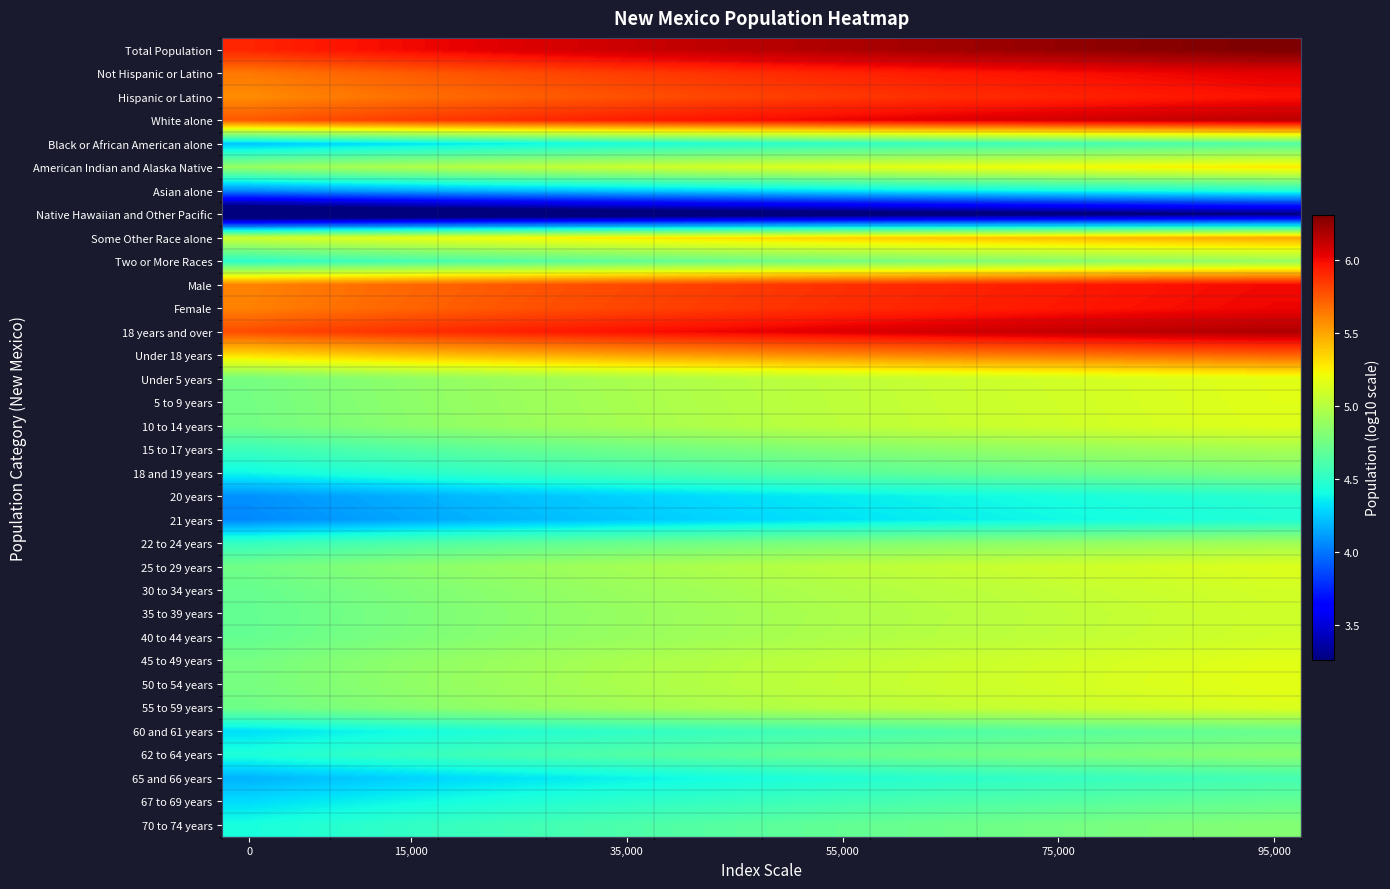

Reading left to right, extract all data points from this chart.

Total Population: 5.9	5.9	6.0	6.0	6.0	6.1	6.1	6.1	6.1	6.1	6.2	6.2	6.2	6.2	6.2	6.3	6.3	6.3	6.3	6.3
Not Hispanic or Latino: 5.6	5.7	5.7	5.7	5.8	5.8	5.8	5.8	5.9	5.9	5.9	5.9	5.9	6.0	6.0	6.0	6.0	6.0	6.0	6.0
Hispanic or Latino: 5.6	5.6	5.6	5.7	5.7	5.7	5.7	5.8	5.8	5.8	5.8	5.9	5.9	5.9	5.9	5.9	5.9	6.0	6.0	6.0
White alone: 5.8	5.8	5.8	5.8	5.9	5.9	5.9	5.9	6.0	6.0	6.0	6.0	6.0	6.1	6.1	6.1	6.1	6.1	6.1	6.1
Black or African American alone: 4.2	4.3	4.3	4.3	4.4	4.4	4.4	4.4	4.4	4.5	4.5	4.5	4.5	4.5	4.6	4.6	4.6	4.6	4.6	4.6
American Indian and Alaska Native: 4.9	4.9	5.0	5.0	5.0	5.0	5.1	5.1	5.1	5.1	5.1	5.2	5.2	5.2	5.2	5.2	5.2	5.3	5.3	5.3
Asian alone: 4.1	4.1	4.1	4.1	4.2	4.2	4.2	4.2	4.3	4.3	4.3	4.3	4.3	4.4	4.4	4.4	4.4	4.4	4.4	4.5
Native Hawaiian and Other Pacific: 2.9	2.9	2.9	3.0	3.0	3.0	3.0	3.1	3.1	3.1	3.1	3.1	3.1	3.2	3.2	3.2	3.2	3.2	3.2	3.3
Some Other Race alone: 5.1	5.1	5.2	5.2	5.2	5.2	5.3	5.3	5.3	5.3	5.3	5.4	5.4	5.4	5.4	5.4	5.4	5.5	5.5	5.5
Two or More Races: 4.5	4.5	4.6	4.6	4.6	4.6	4.7	4.7	4.7	4.7	4.7	4.8	4.8	4.8	4.8	4.8	4.8	4.9	4.9	4.9
Male: 5.6	5.6	5.7	5.7	5.7	5.8	5.8	5.8	5.8	5.8	5.9	5.9	5.9	5.9	5.9	5.9	6.0	6.0	6.0	6.0
Female: 5.6	5.7	5.7	5.7	5.7	5.8	5.8	5.8	5.8	5.9	5.9	5.9	5.9	5.9	5.9	6.0	6.0	6.0	6.0	6.0
18 years and over: 5.8	5.8	5.9	5.9	5.9	5.9	6.0	6.0	6.0	6.0	6.0	6.1	6.1	6.1	6.1	6.1	6.1	6.2	6.2	6.2
Under 18 years: 5.3	5.3	5.4	5.4	5.4	5.5	5.5	5.5	5.5	5.6	5.6	5.6	5.6	5.6	5.6	5.7	5.7	5.7	5.7	5.7
Under 5 years: 4.8	4.8	4.8	4.9	4.9	4.9	4.9	5.0	5.0	5.0	5.0	5.0	5.1	5.1	5.1	5.1	5.1	5.1	5.1	5.2
5 to 9 years: 4.8	4.8	4.8	4.9	4.9	4.9	4.9	4.9	5.0	5.0	5.0	5.0	5.0	5.1	5.1	5.1	5.1	5.1	5.1	5.2
10 to 14 years: 4.8	4.8	4.8	4.8	4.9	4.9	4.9	4.9	5.0	5.0	5.0	5.0	5.0	5.1	5.1	5.1	5.1	5.1	5.1	5.2
15 to 17 years: 4.5	4.6	4.6	4.6	4.7	4.7	4.7	4.7	4.8	4.8	4.8	4.8	4.8	4.9	4.9	4.9	4.9	4.9	4.9	4.9
18 and 19 years: 4.4	4.4	4.5	4.5	4.5	4.5	4.6	4.6	4.6	4.6	4.6	4.7	4.7	4.7	4.7	4.7	4.7	4.8	4.8	4.8
20 years: 4.1	4.1	4.1	4.2	4.2	4.2	4.2	4.3	4.3	4.3	4.3	4.3	4.4	4.4	4.4	4.4	4.4	4.4	4.5	4.5
21 years: 4.1	4.1	4.1	4.1	4.2	4.2	4.2	4.2	4.3	4.3	4.3	4.3	4.3	4.4	4.4	4.4	4.4	4.4	4.4	4.5
22 to 24 years: 4.5	4.6	4.6	4.6	4.6	4.7	4.7	4.7	4.7	4.8	4.8	4.8	4.8	4.8	4.9	4.9	4.9	4.9	4.9	4.9
25 to 29 years: 4.7	4.8	4.8	4.8	4.9	4.9	4.9	4.9	5.0	5.0	5.0	5.0	5.0	5.1	5.1	5.1	5.1	5.1	5.1	5.1
30 to 34 years: 4.7	4.7	4.8	4.8	4.8	4.9	4.9	4.9	4.9	4.9	5.0	5.0	5.0	5.0	5.0	5.0	5.1	5.1	5.1	5.1
35 to 39 years: 4.7	4.7	4.8	4.8	4.8	4.8	4.9	4.9	4.9	4.9	4.9	5.0	5.0	5.0	5.0	5.0	5.0	5.1	5.1	5.1
40 to 44 years: 4.7	4.7	4.8	4.8	4.8	4.8	4.9	4.9	4.9	4.9	5.0	5.0	5.0	5.0	5.0	5.0	5.1	5.1	5.1	5.1
45 to 49 years: 4.8	4.8	4.8	4.9	4.9	4.9	4.9	5.0	5.0	5.0	5.0	5.0	5.1	5.1	5.1	5.1	5.1	5.1	5.1	5.2
50 to 54 years: 4.8	4.8	4.8	4.9	4.9	4.9	4.9	5.0	5.0	5.0	5.0	5.0	5.1	5.1	5.1	5.1	5.1	5.1	5.2	5.2
55 to 59 years: 4.7	4.8	4.8	4.8	4.9	4.9	4.9	4.9	5.0	5.0	5.0	5.0	5.0	5.0	5.1	5.1	5.1	5.1	5.1	5.1
60 and 61 years: 4.3	4.3	4.4	4.4	4.4	4.5	4.5	4.5	4.5	4.5	4.6	4.6	4.6	4.6	4.6	4.7	4.7	4.7	4.7	4.7
62 to 64 years: 4.4	4.5	4.5	4.5	4.6	4.6	4.6	4.6	4.7	4.7	4.7	4.7	4.7	4.7	4.8	4.8	4.8	4.8	4.8	4.8
65 and 66 years: 4.2	4.2	4.2	4.3	4.3	4.3	4.3	4.4	4.4	4.4	4.4	4.5	4.5	4.5	4.5	4.5	4.5	4.6	4.6	4.6
67 to 69 years: 4.3	4.3	4.4	4.4	4.4	4.4	4.5	4.5	4.5	4.5	4.6	4.6	4.6	4.6	4.6	4.6	4.7	4.7	4.7	4.7
70 to 74 years: 4.4	4.5	4.5	4.5	4.5	4.6	4.6	4.6	4.6	4.7	4.7	4.7	4.7	4.7	4.7	4.8	4.8	4.8	4.8	4.8